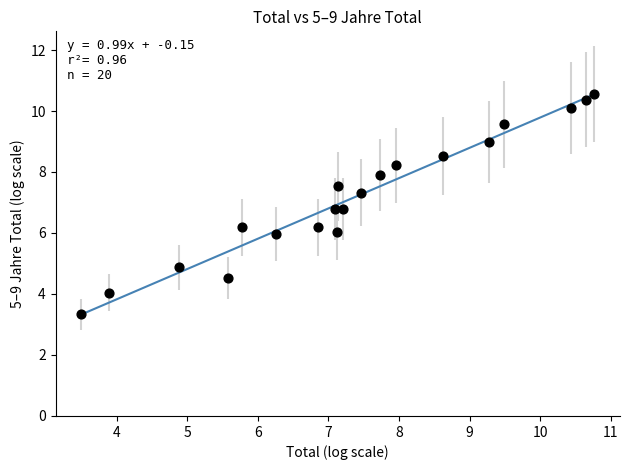

What is the range of Y values (max minus min)?

7.2